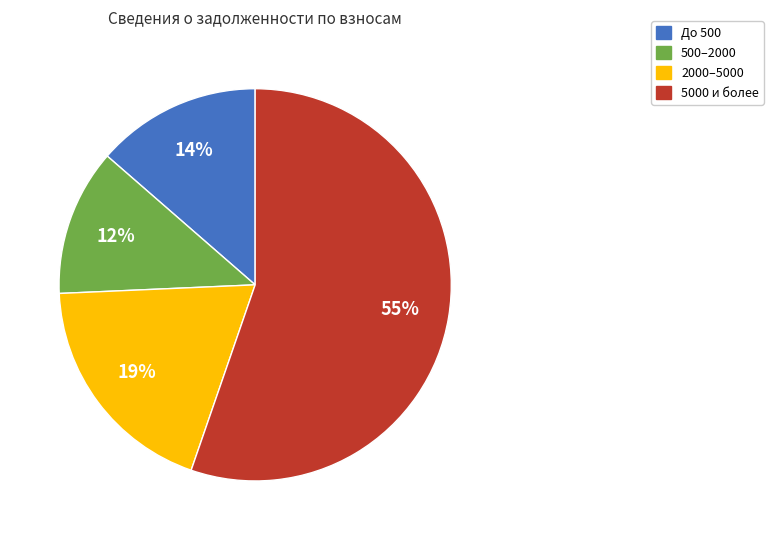

To the nearest percent, what is the difference between the largest and smallest slice percentages?

43%